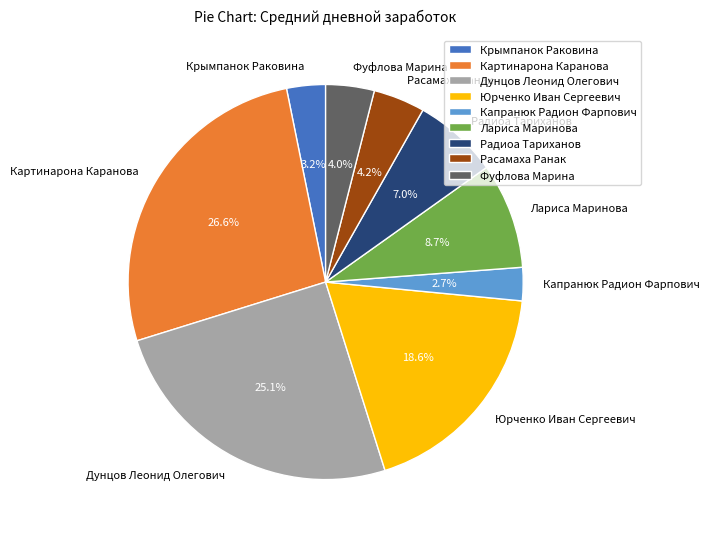

How much of the chart is everything except Дунцов Леонид Олегович?

74.9%